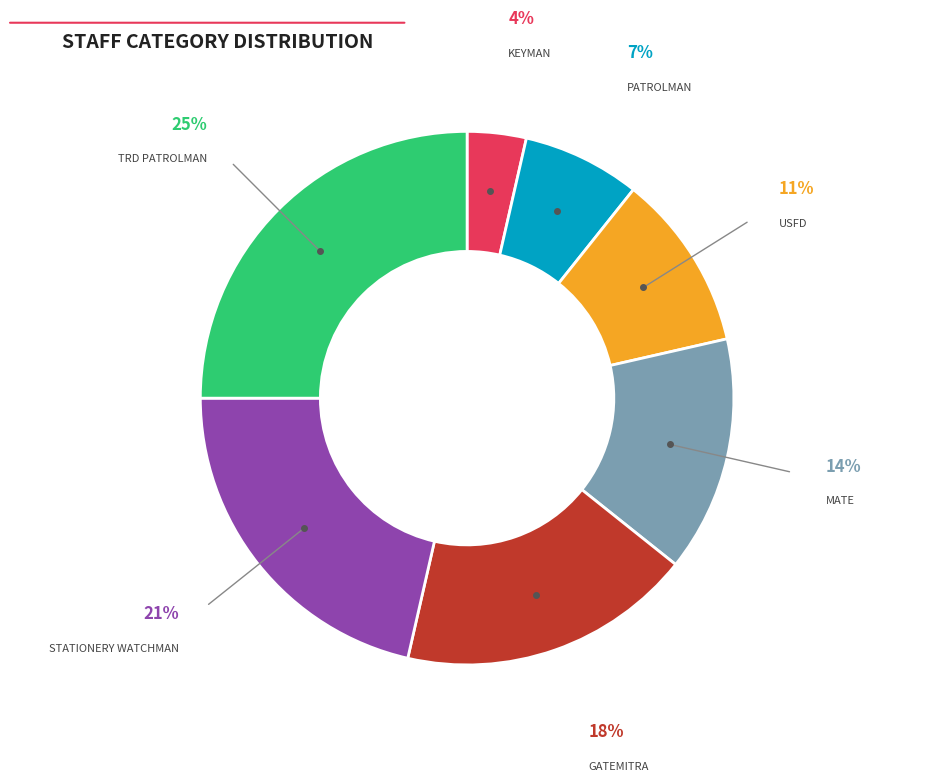

To the nearest percent, what is the average slice percentage?

14%